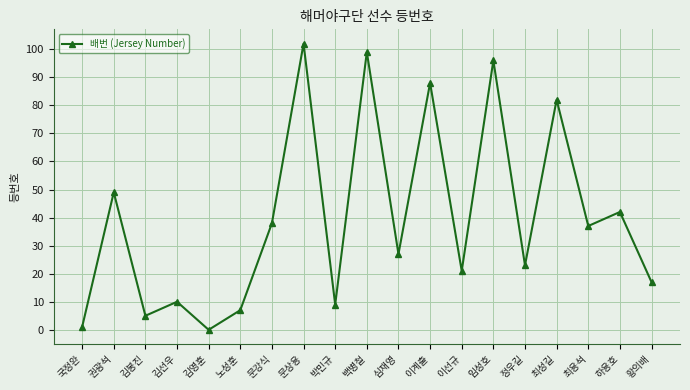

Where does the data first go above 27?

권광석